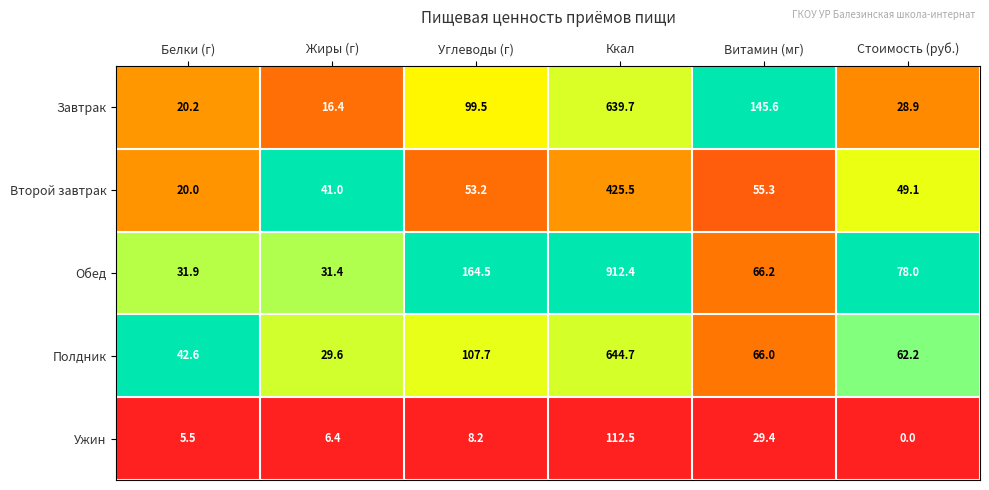

List the labels in order of Второй завтрак value, smallest first.

Белки (г), Жиры (г), Стоимость (руб.), Углеводы (г), Витамин (мг), Ккал